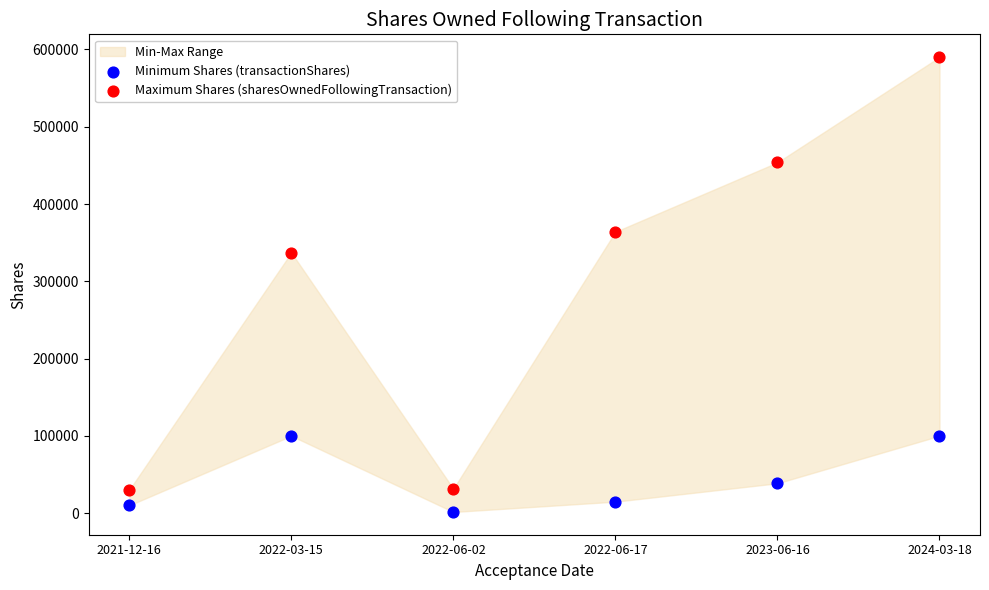

Across all series, what Y value is closest to 295811?

337140